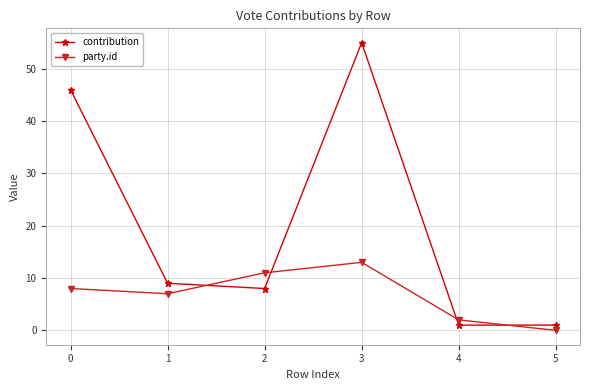

What is the total value across all series at 2?

19